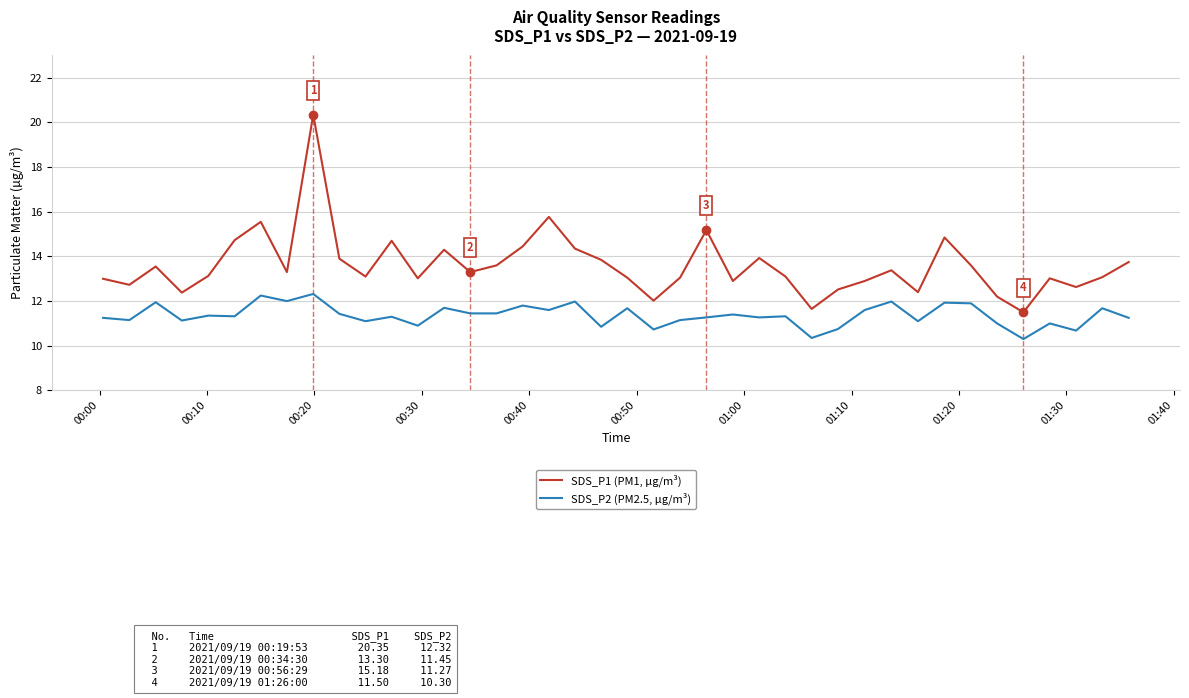

Does the chart display data point markers on the line(s)?

No